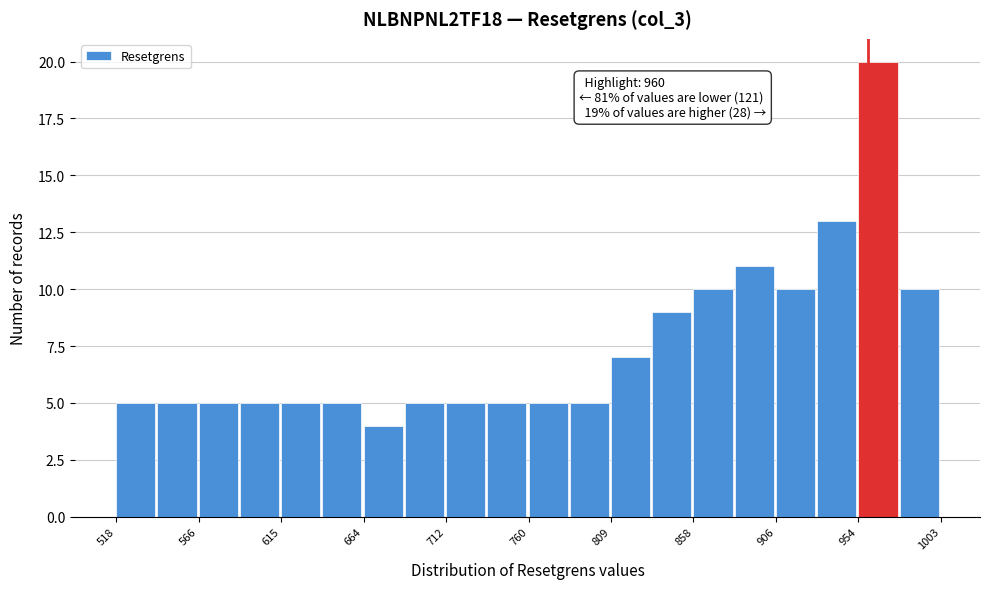

Which range on the x-axis has the tallest bar?

955 to 980